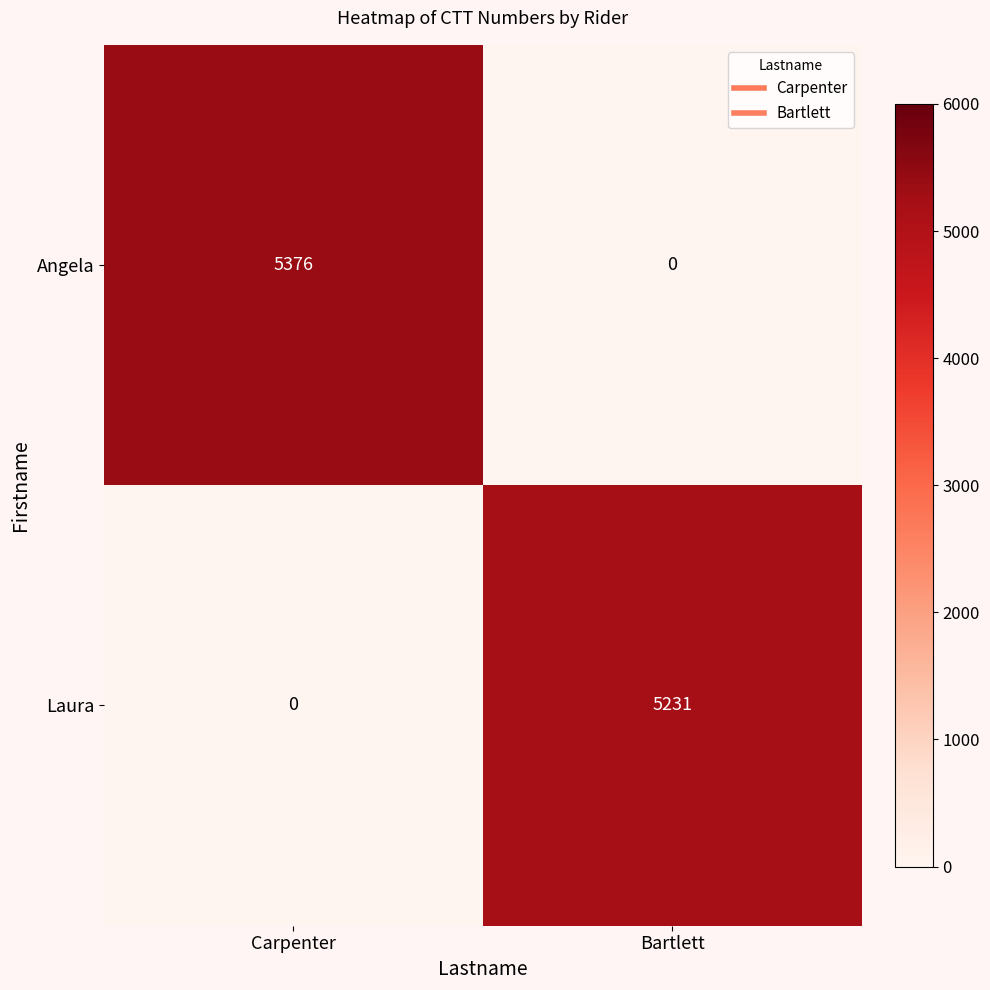

What value does the Laura series have at Bartlett, to the nearest 50?

5250